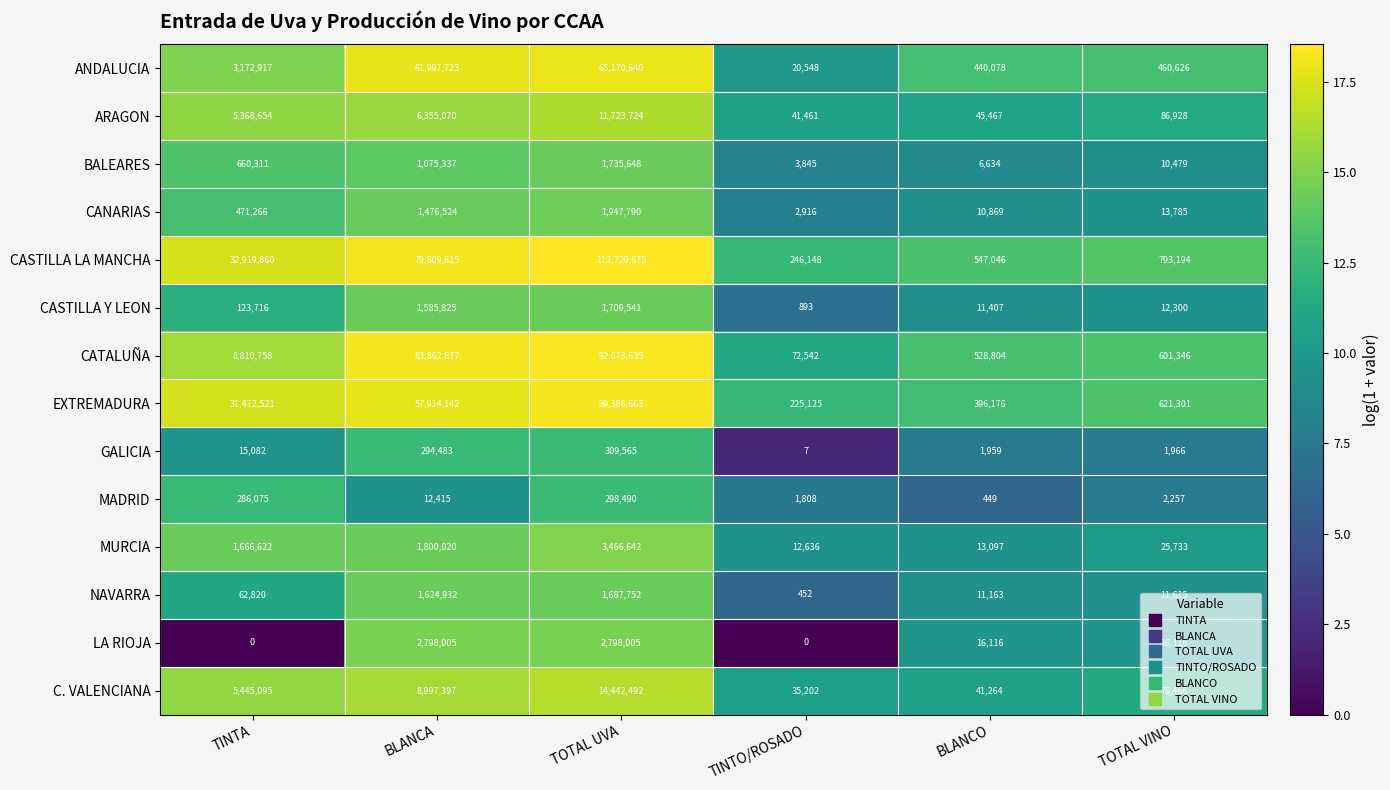

List the labels in order of ANDALUCIA value, smallest first.

TINTO/ROSADO, BLANCO, TOTAL VINO, TINTA, BLANCA, TOTAL UVA